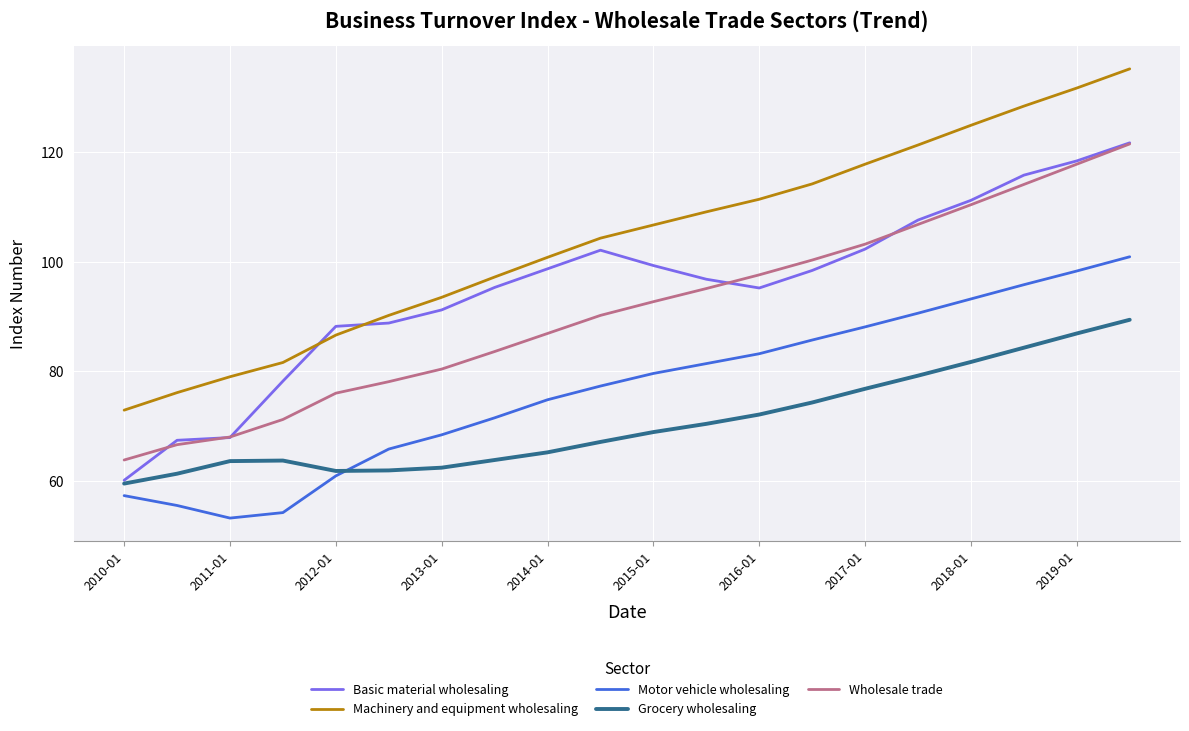

Which series has the largest total across all categories?

Machinery and equipment wholesaling